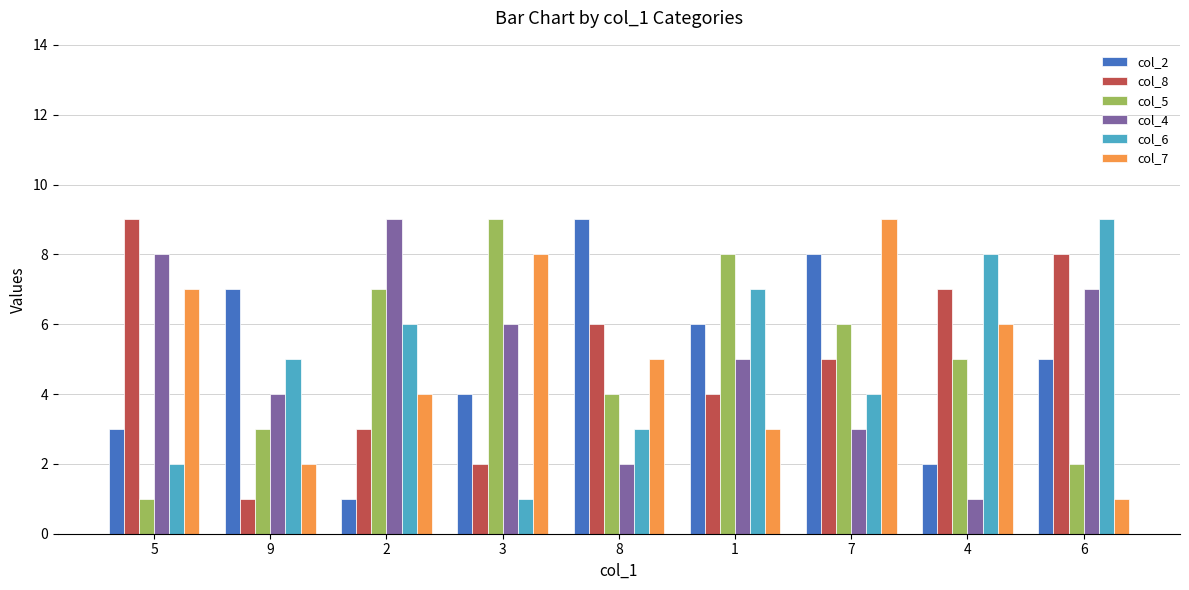

How many col_6 values are between 3 and 7?

5